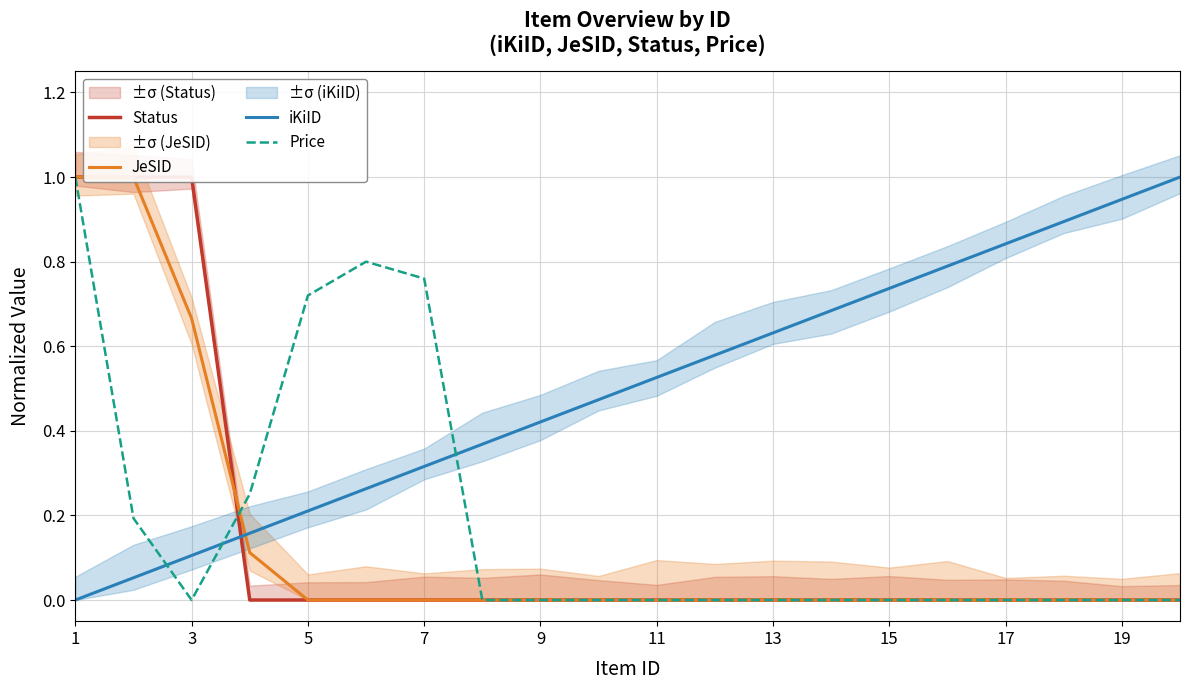

Which series has the widest spread of values?

Status